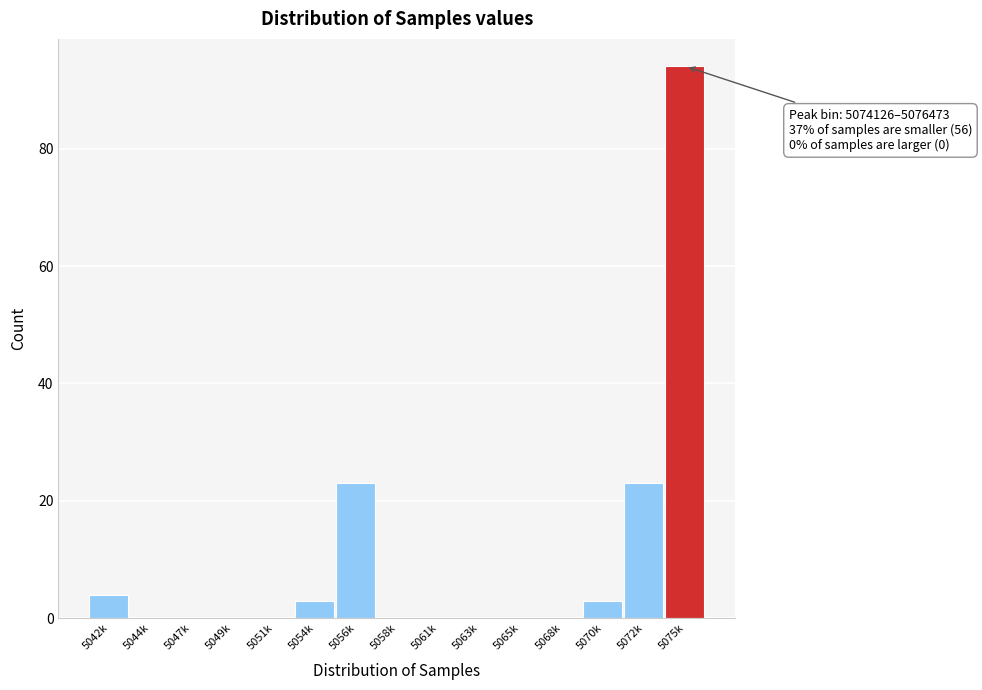

Reading left to right, extract all data points from this chart.

5042k=4	5044k=0	5047k=0	5049k=0	5051k=0	5054k=3	5056k=23	5058k=0	5061k=0	5063k=0	5065k=0	5068k=0	5070k=3	5072k=23	5075k=94